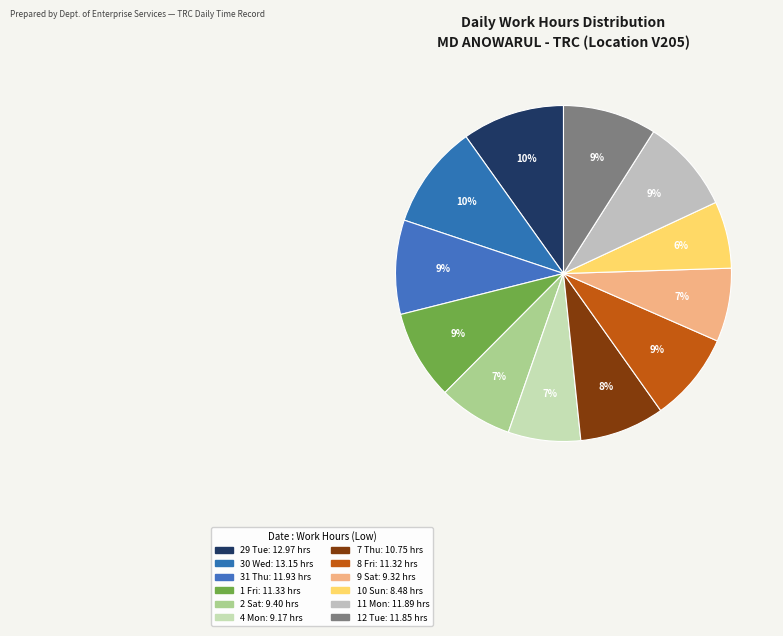

What percentage do 30 Wed and 11 Mon together represent?

19.0%